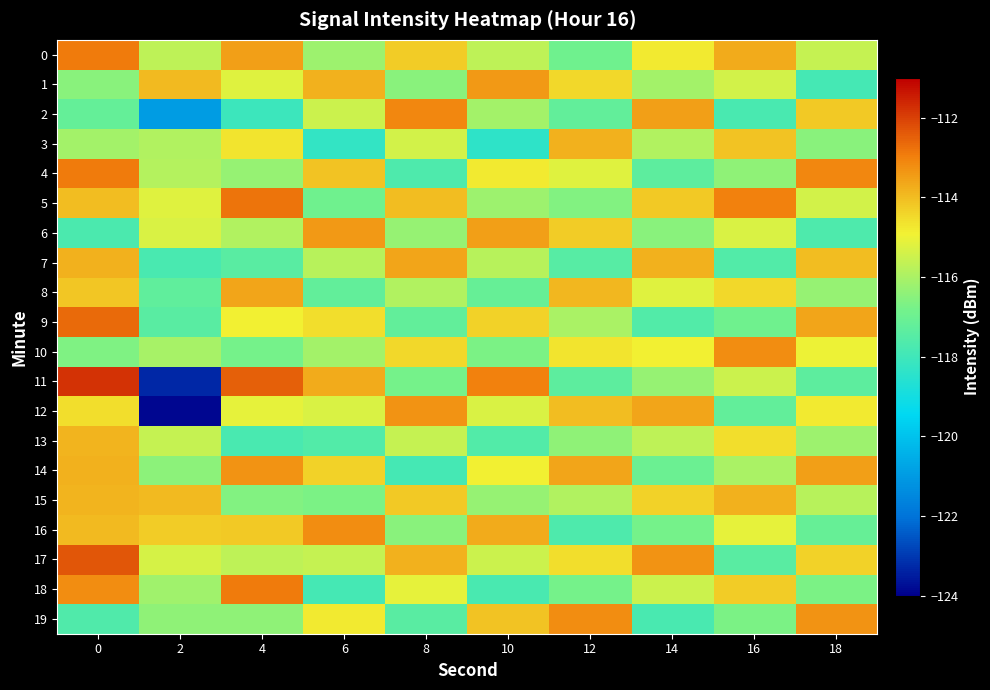

At 18, list the series in order from largest to smallest.

4, 19, 14, 9, 7, 2, 17, 12, 10, 5, 0, 15, 13, 8, 3, 18, 16, 11, 6, 1